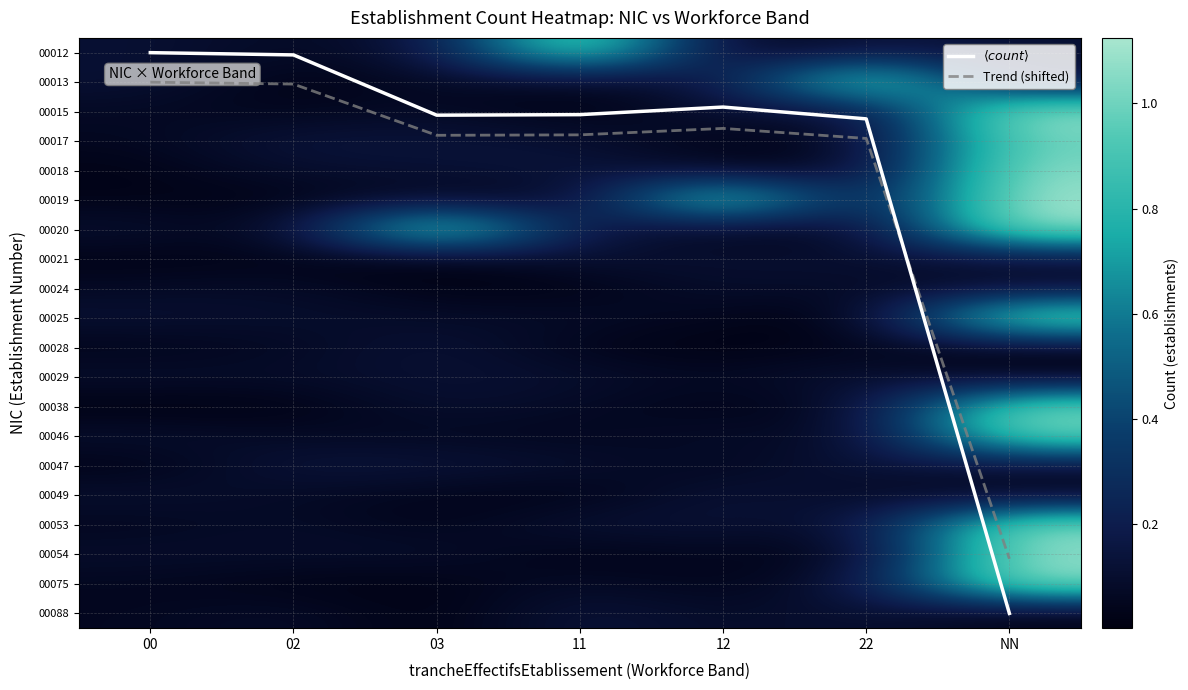

Count the number of data series in this chart.

22